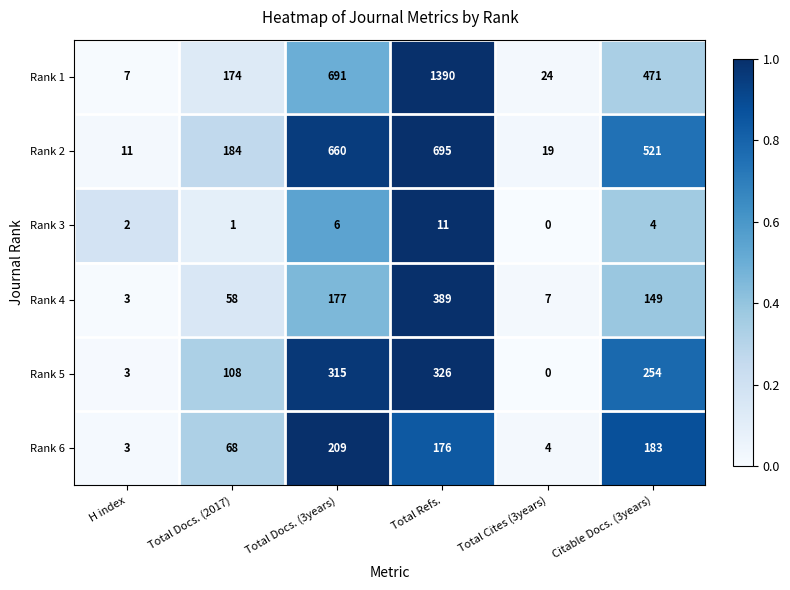

What is the sum of all Rank 6 values?

643